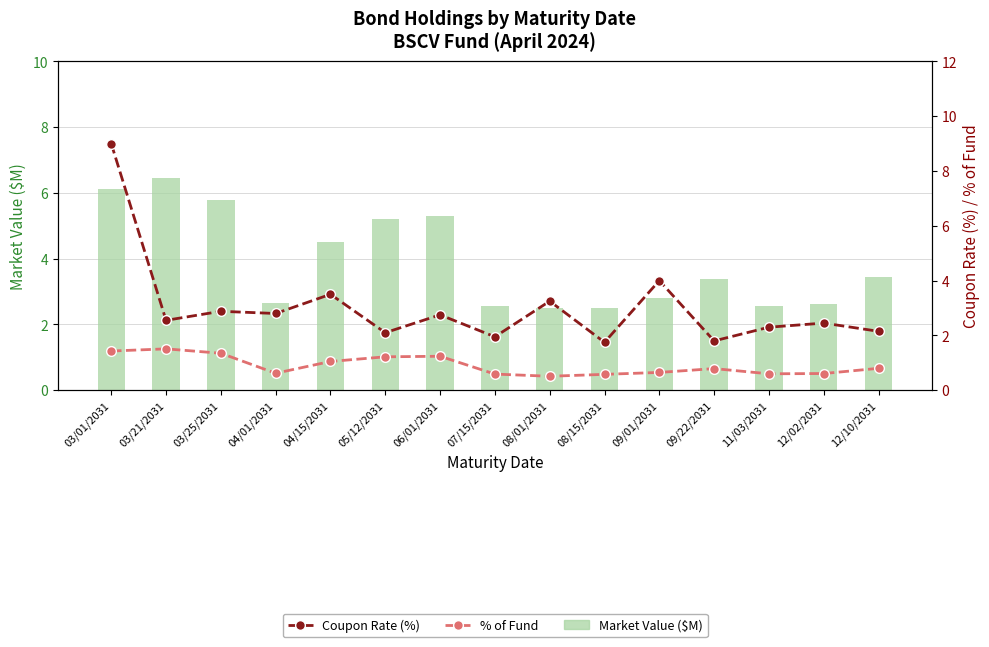

The Market Value ($M) series shows 1.6 at 05/12/2031. True or false?

False